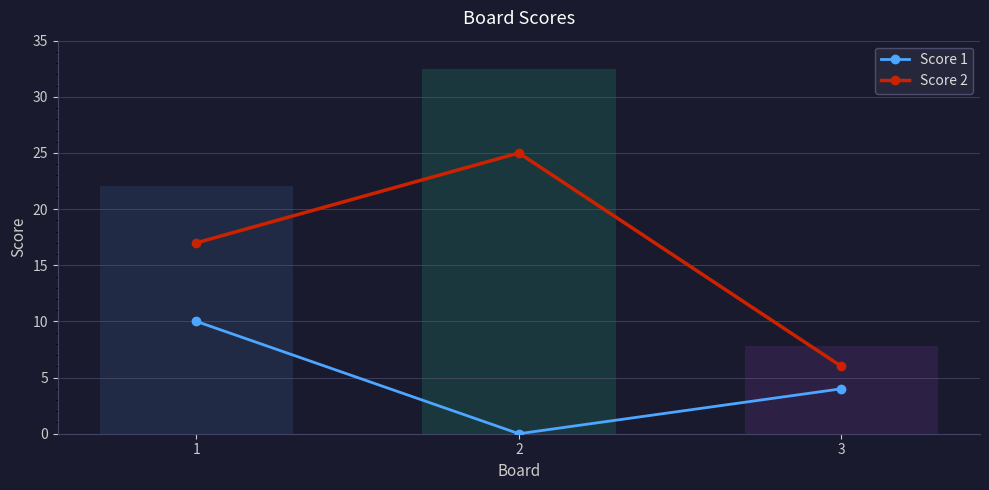

Which label corresponds to the largest value in the chart?

2